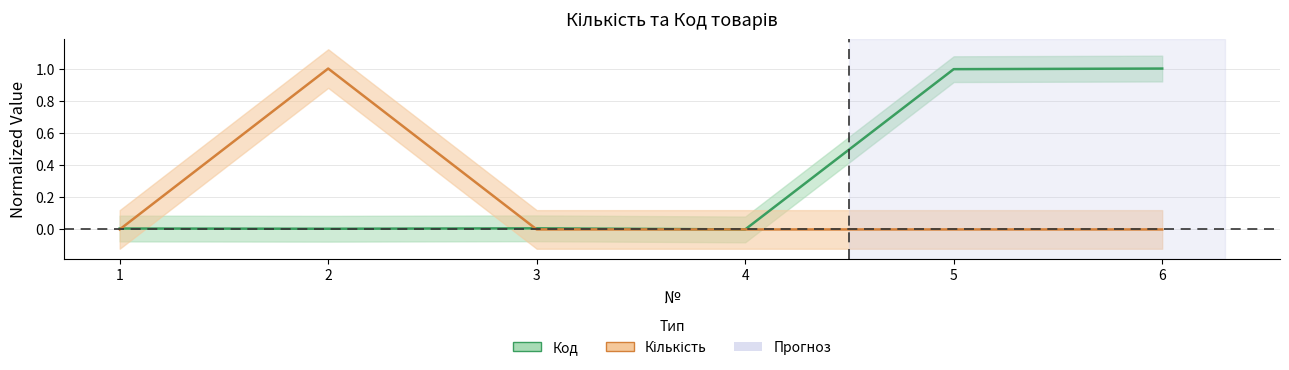

At which category does Кількість reach its first local peak?

2